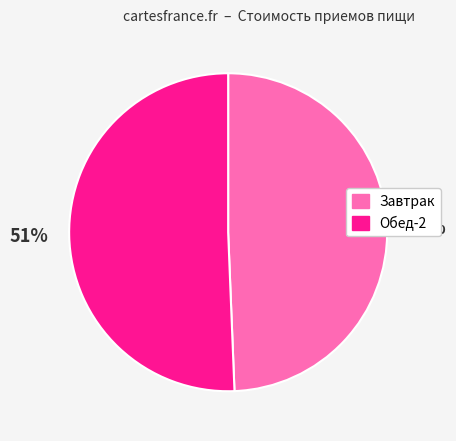

Combined, do Завтрак and Обед-2 account for over 50%?

Yes